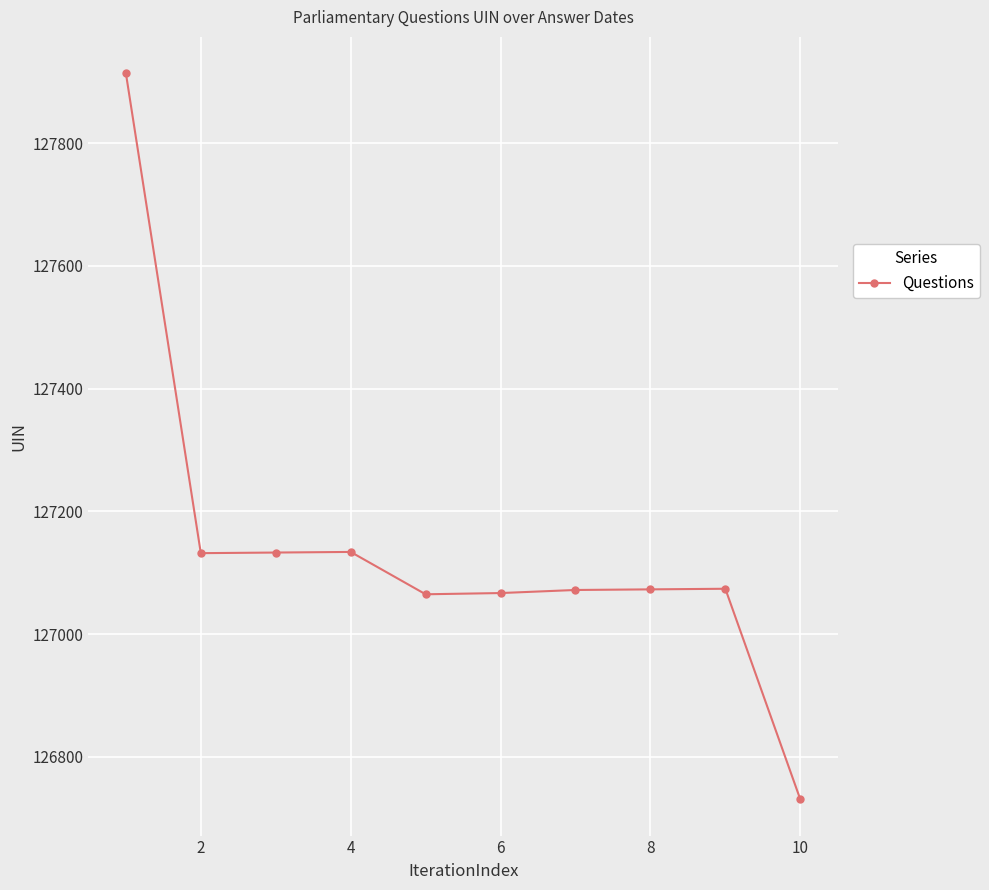

What is the difference between the second highest and minimum values?

403